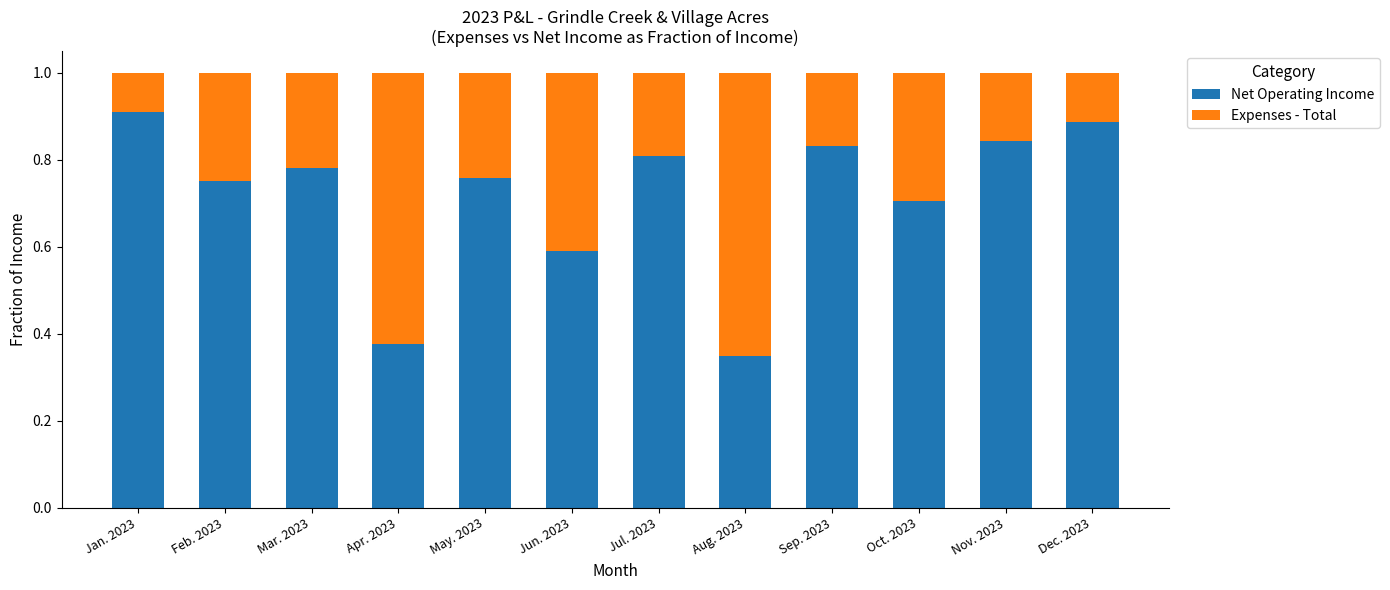

What is the sum of all Net Operating Income values?

8.6